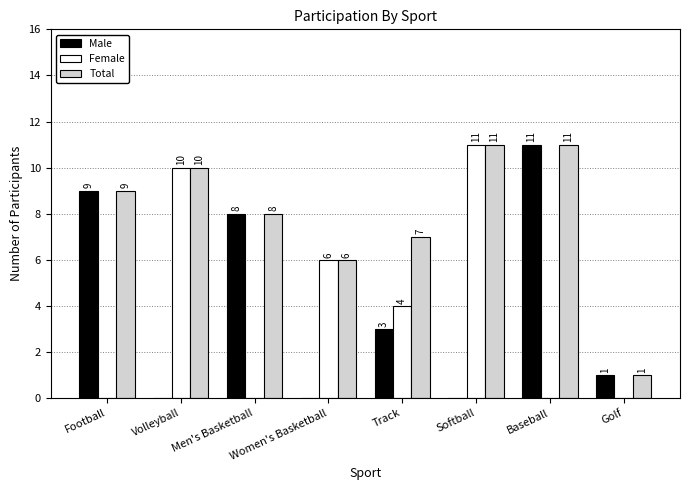

What is the maximum value for Female?

11